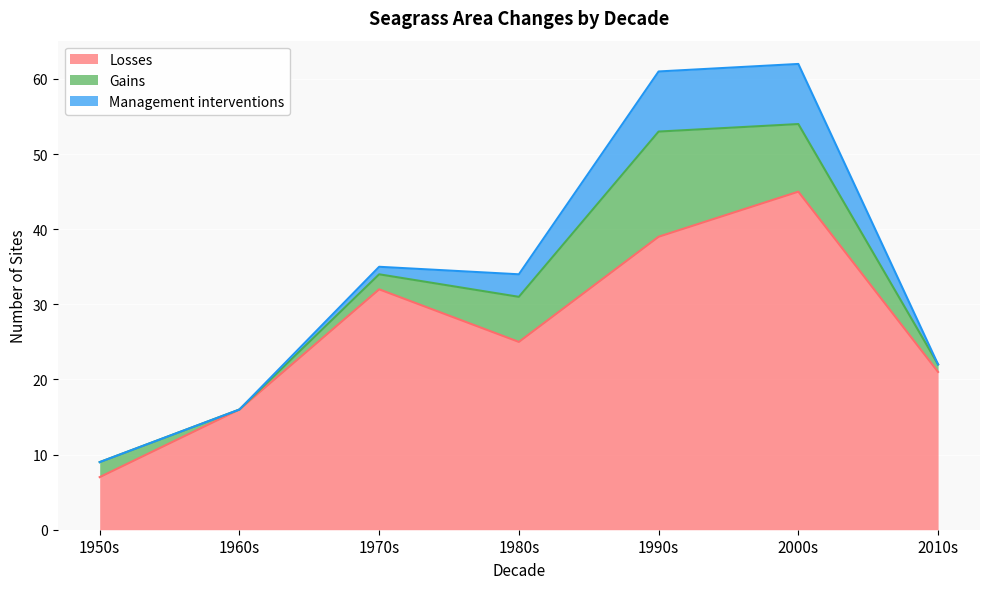

At which label does Management interventions reach its minimum?

1950s